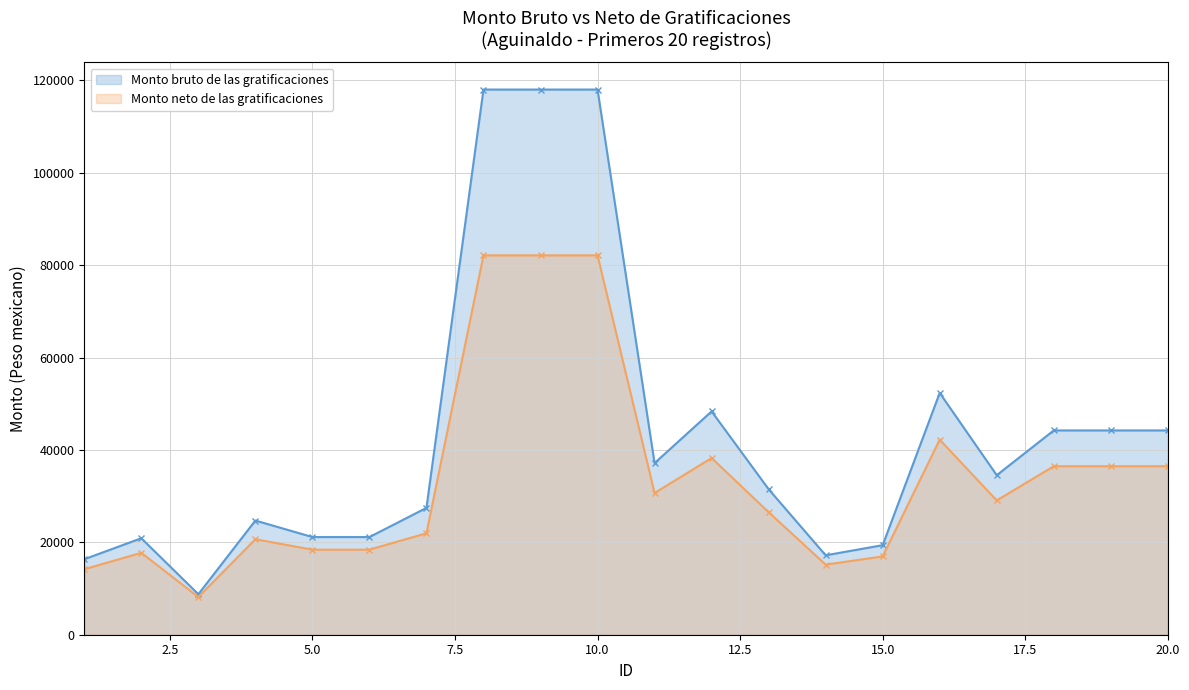

Where is Monto neto de las gratificaciones nearest to the value 45150?

16